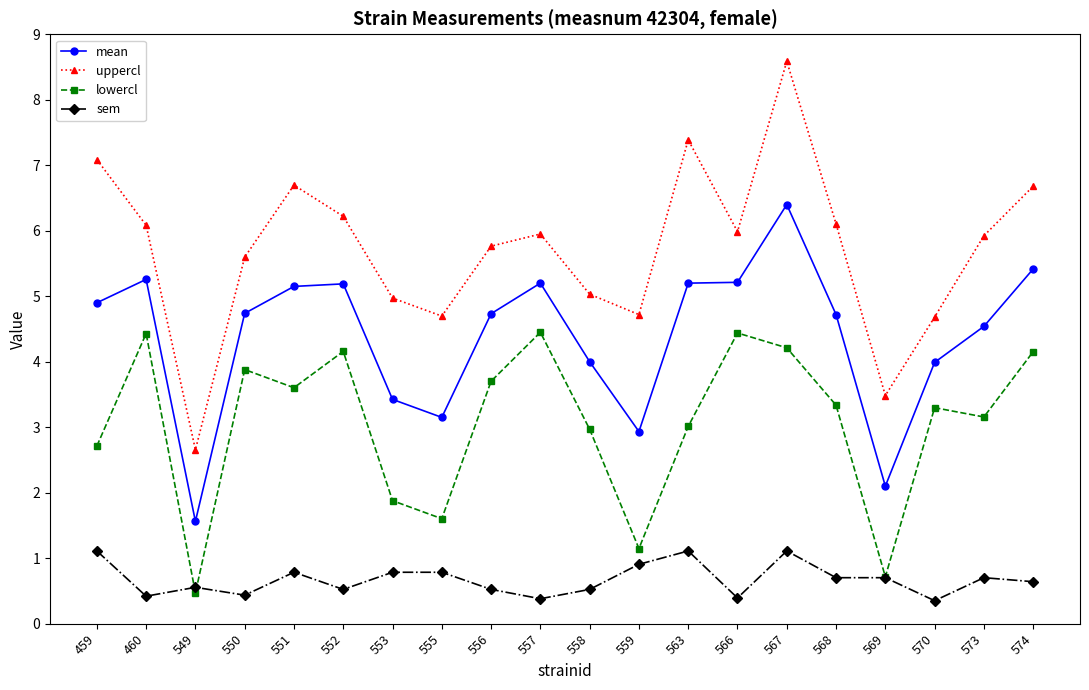

Which category has the lowest value in the mean series?

549